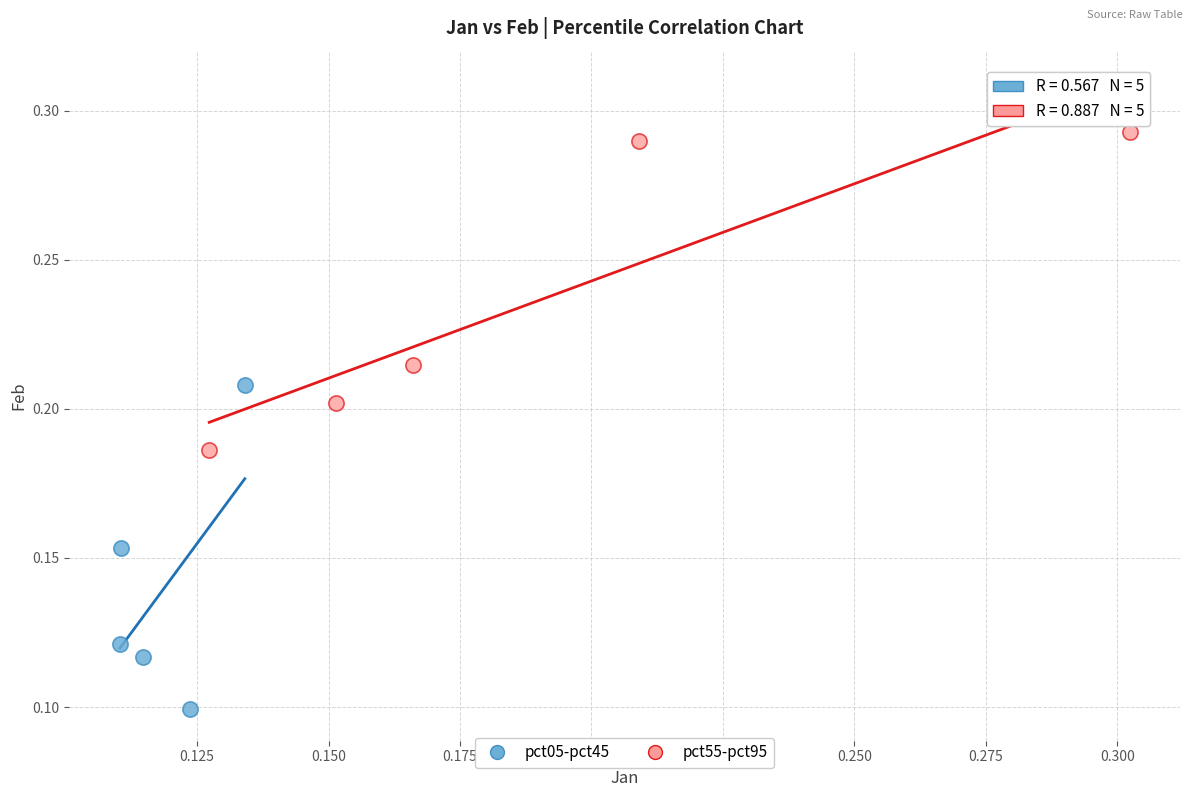

Which series reaches the maximum Y coordinate?

pct55-pct95